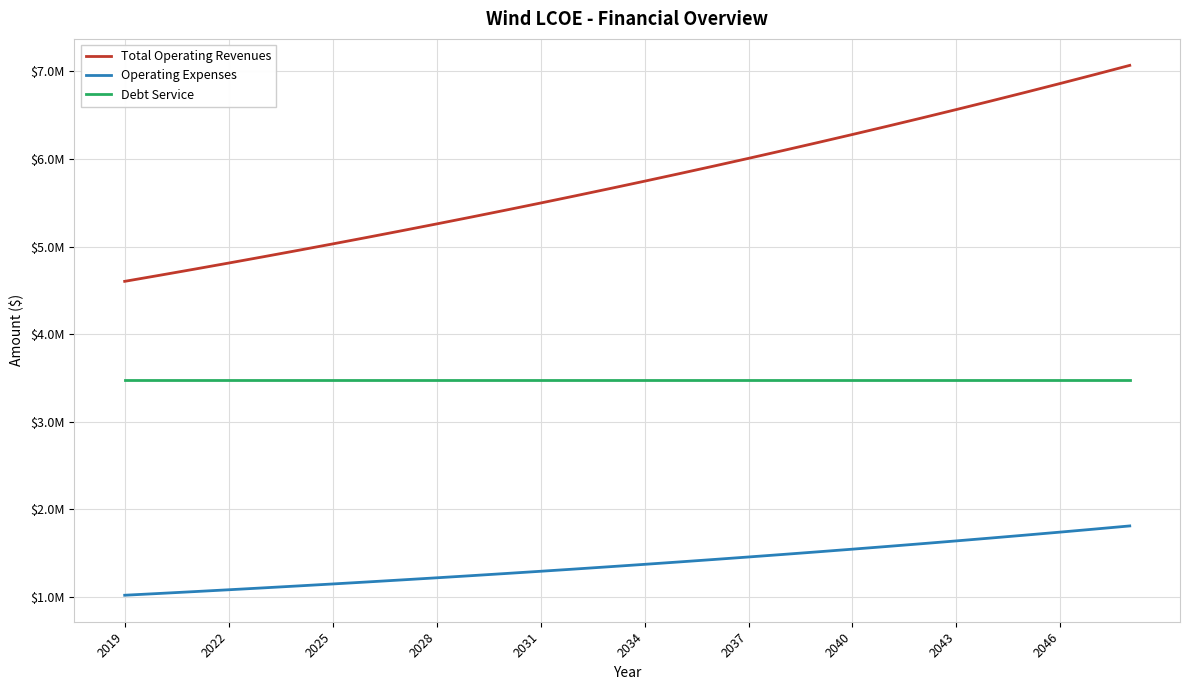

Which series has the largest total across all categories?

Total Operating Revenues